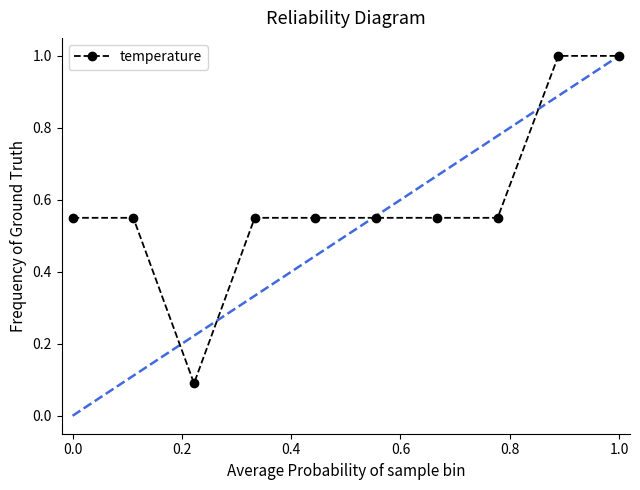

What is the sum of all values?

5.9